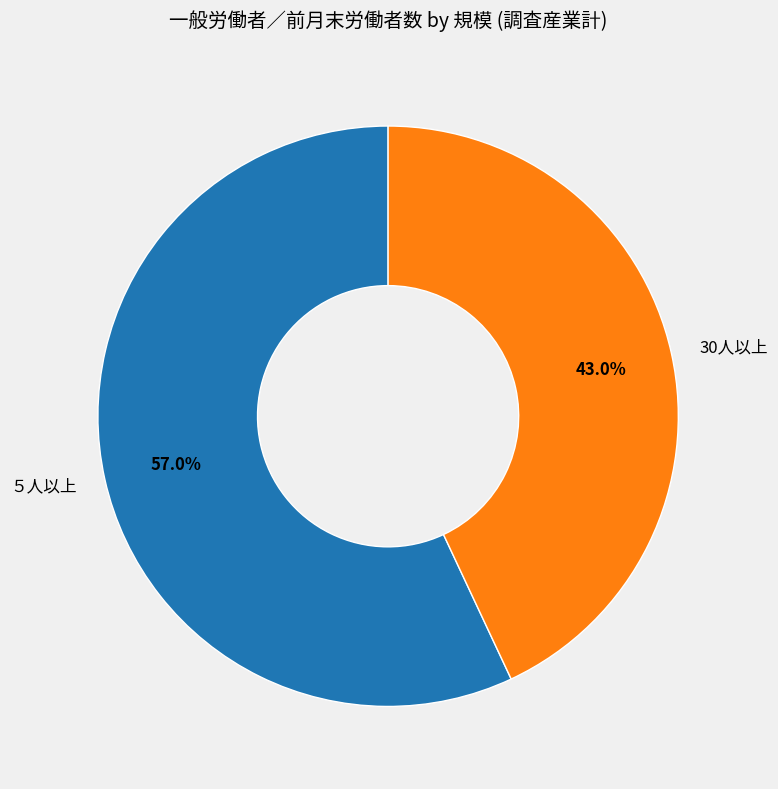

Is 30人以上 the majority of the pie?

No